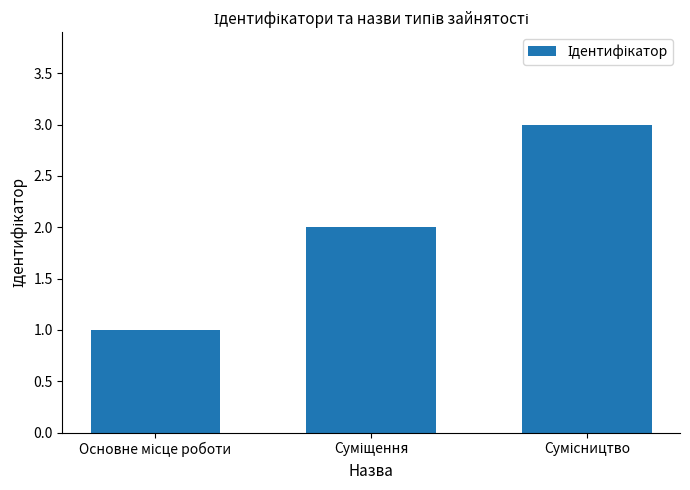

What is the greatest value displayed?

3